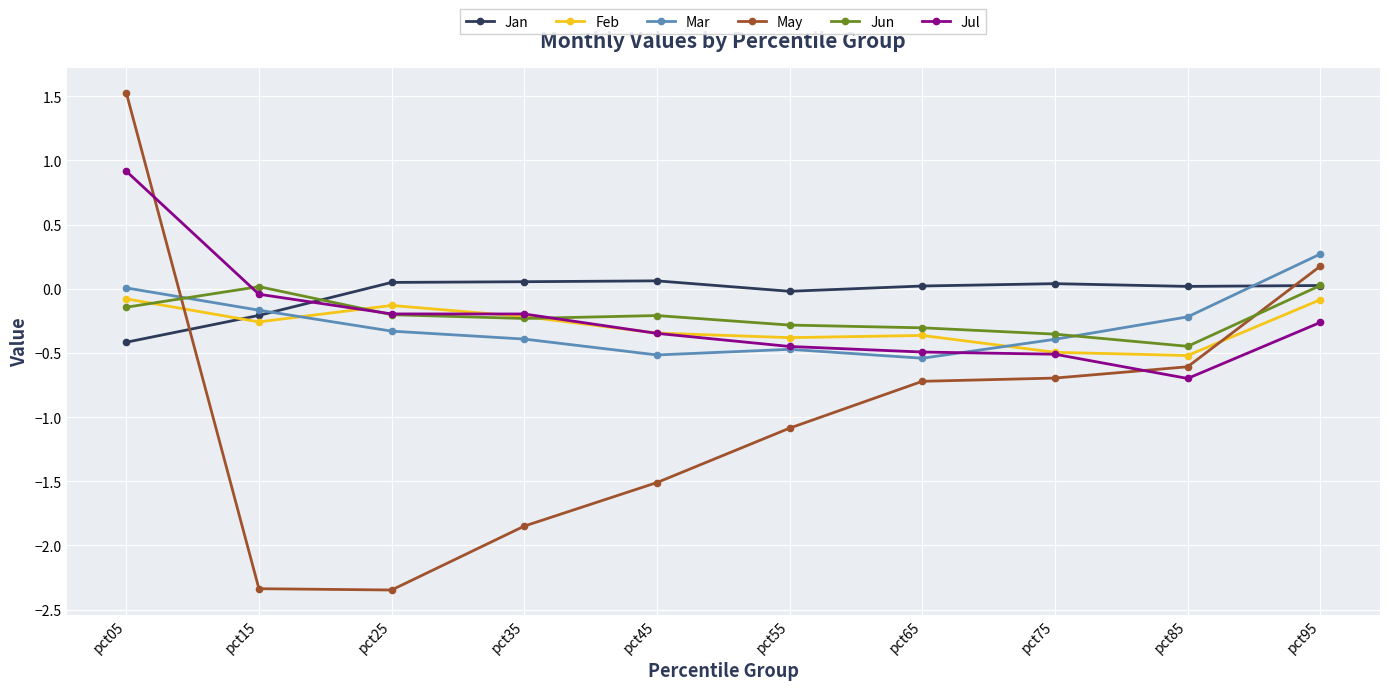

In Jul, how many points are lower than both neighbors (excluding endpoints)?

1